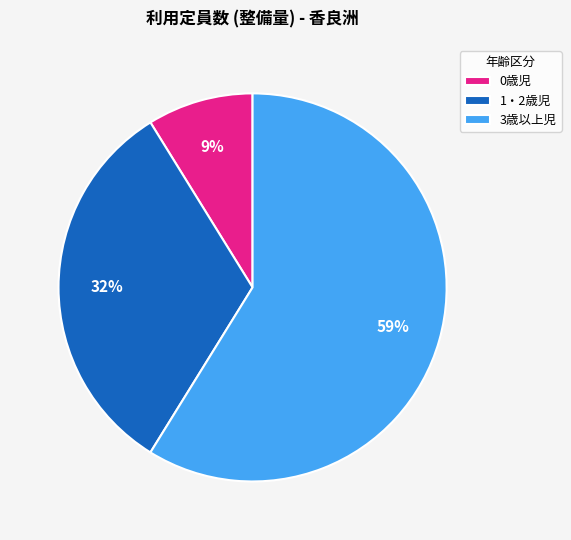

Do 3歳以上児 and 0歳児 together represent more than half of the pie?

Yes